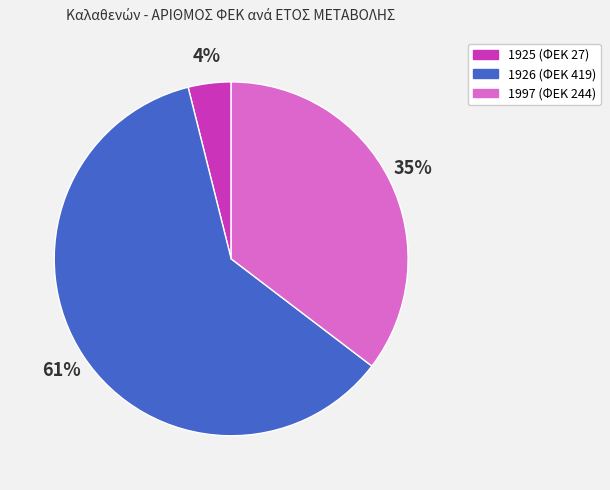

How many slices are in this pie chart?

3